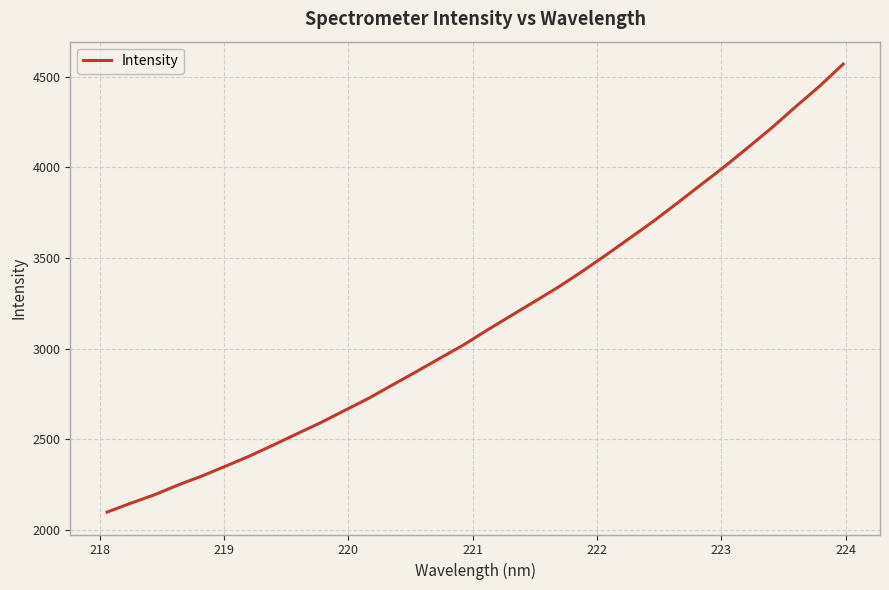

What is the greatest value displayed?

4571.1